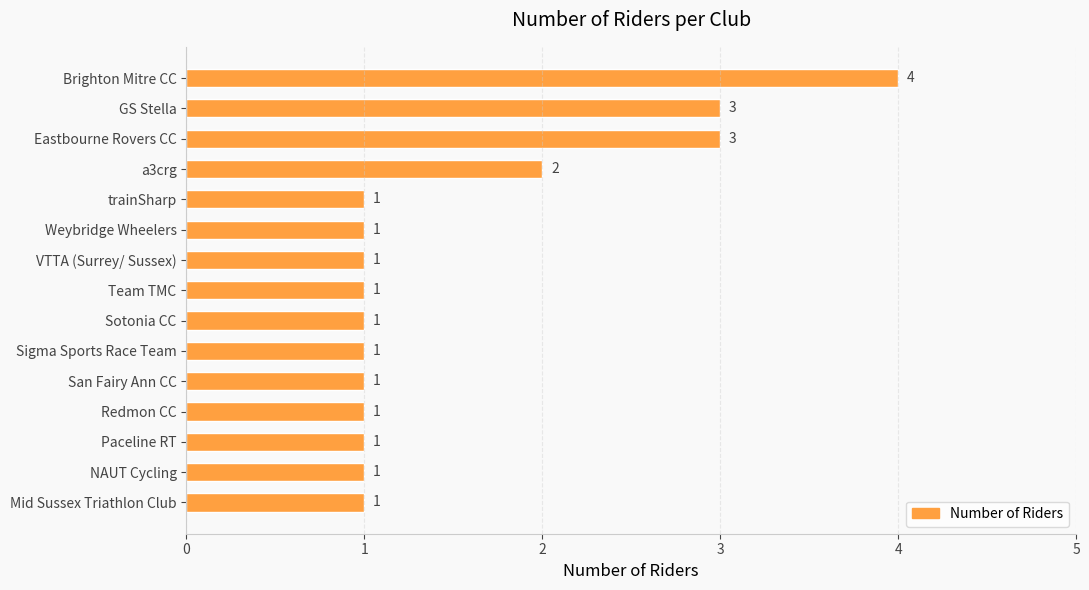

Reading bottom to top, what are all the values shown in this chart?

Mid Sussex Triathlon Club=1	NAUT Cycling=1	Paceline RT=1	Redmon CC=1	San Fairy Ann CC=1	Sigma Sports Race Team=1	Sotonia CC=1	Team TMC=1	VTTA (Surrey/ Sussex)=1	Weybridge Wheelers=1	trainSharp=1	a3crg=2	Eastbourne Rovers CC=3	GS Stella=3	Brighton Mitre CC=4